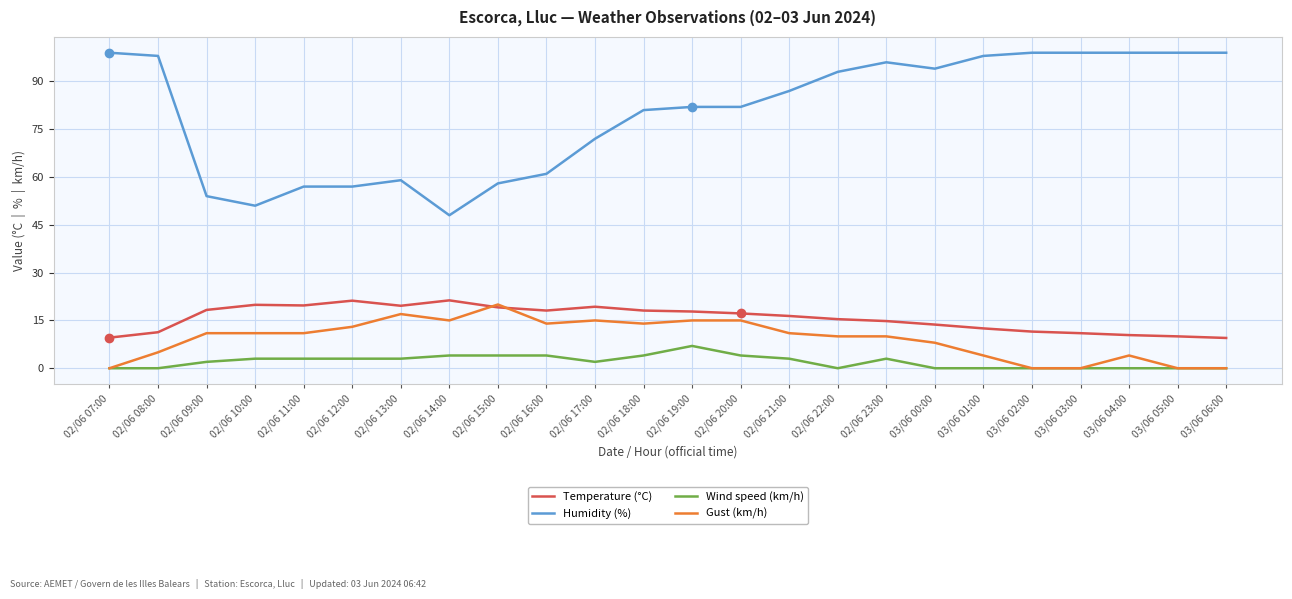

What is the total value across all series at 02/06 09:00?

85.3